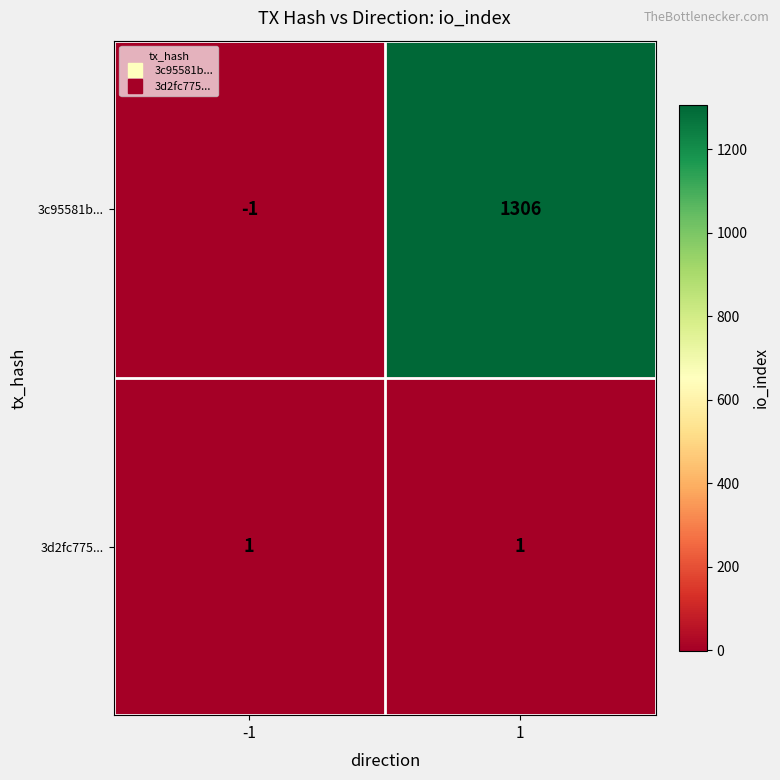

At 1, list the series in order from smallest to largest.

3d2fc775..., 3c95581b...